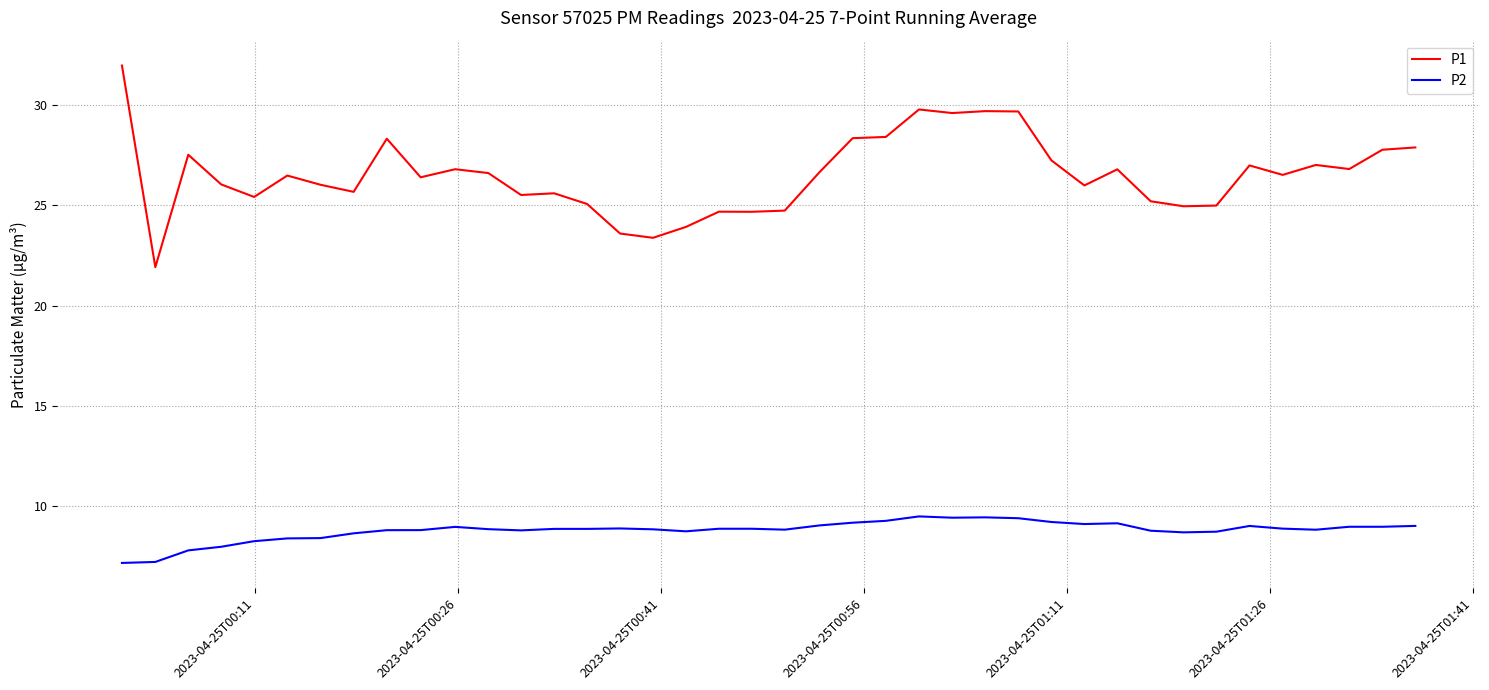

What is the difference between the maximum and minimum values in the P1 series?

10.1